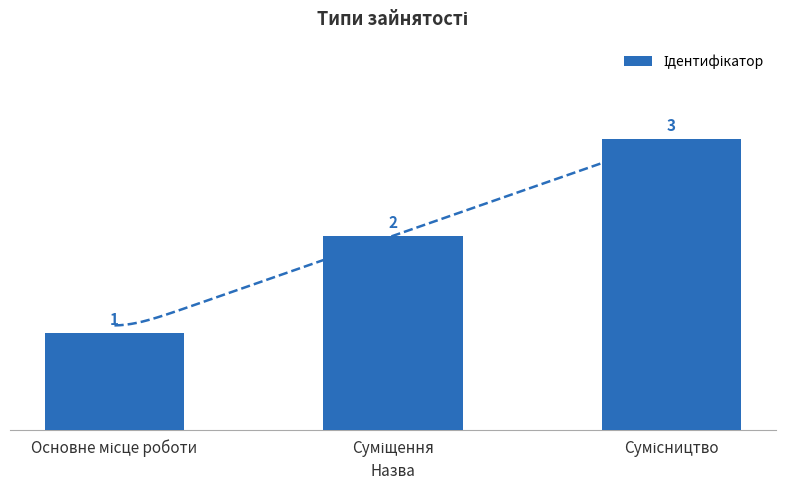

True or false: the data shows 4 at Сумісництво.

False